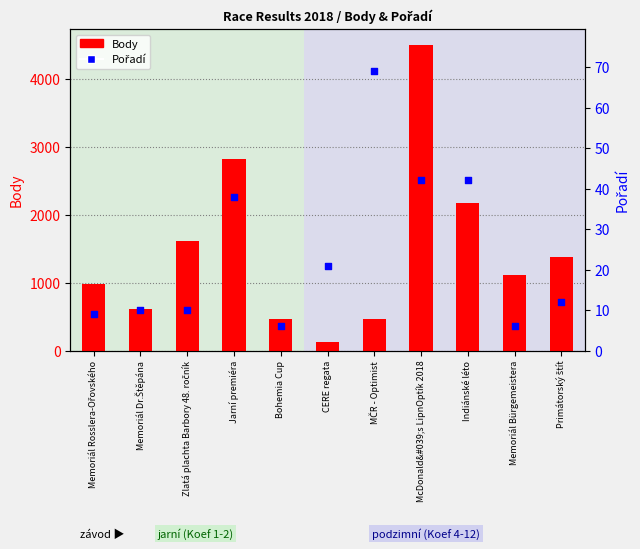

At how many categories does at least one series exceed 4177?

1